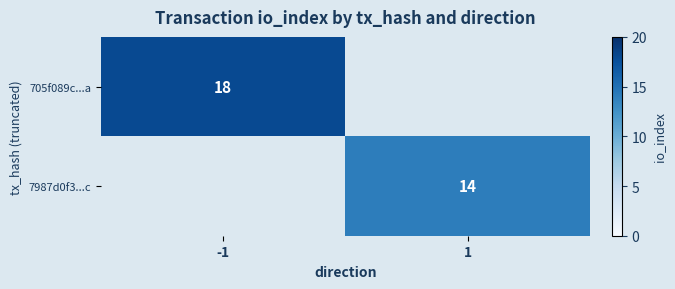

What is the smallest value displayed?

14.0